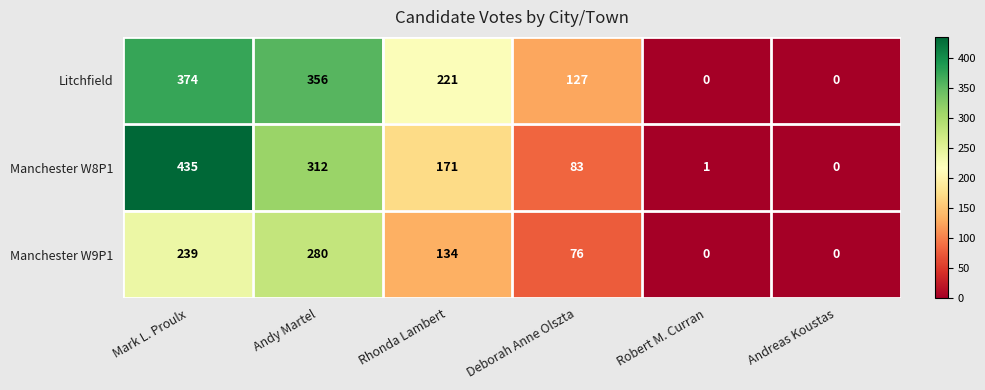

What value does the Manchester W9P1 series have at Rhonda Lambert?

134